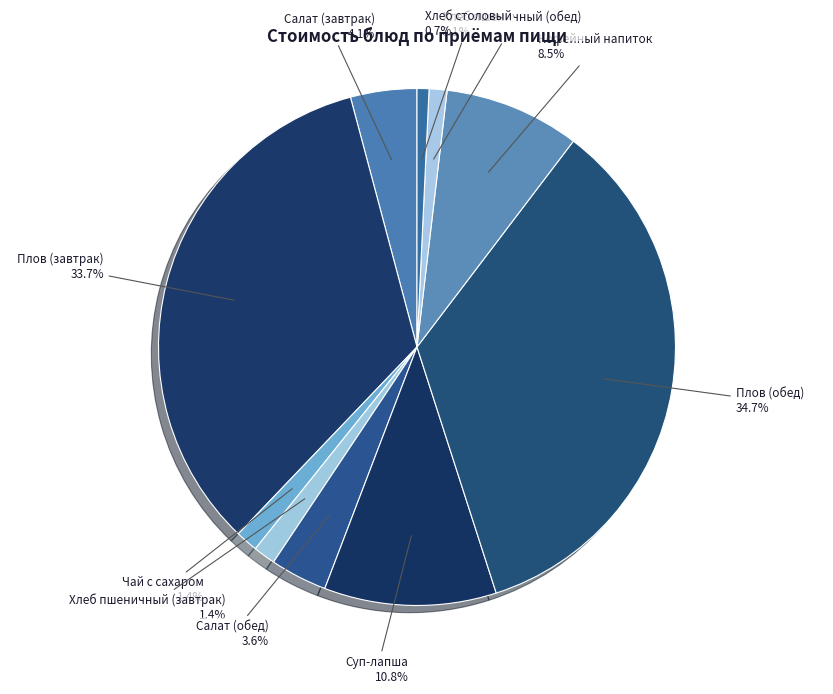

How many slices are in this pie chart?

10